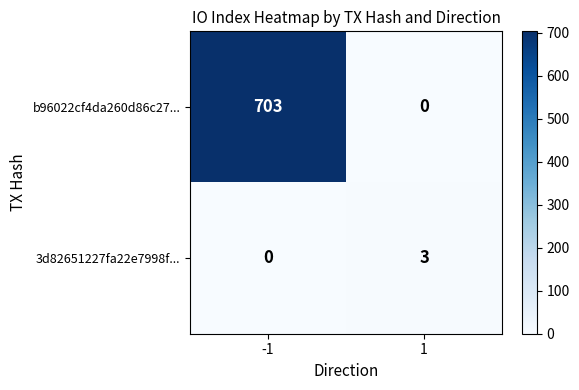

List the series in order of their overall mean, lowest first.

3d82651227fa22e7998f..., b96022cf4da260d86c27...